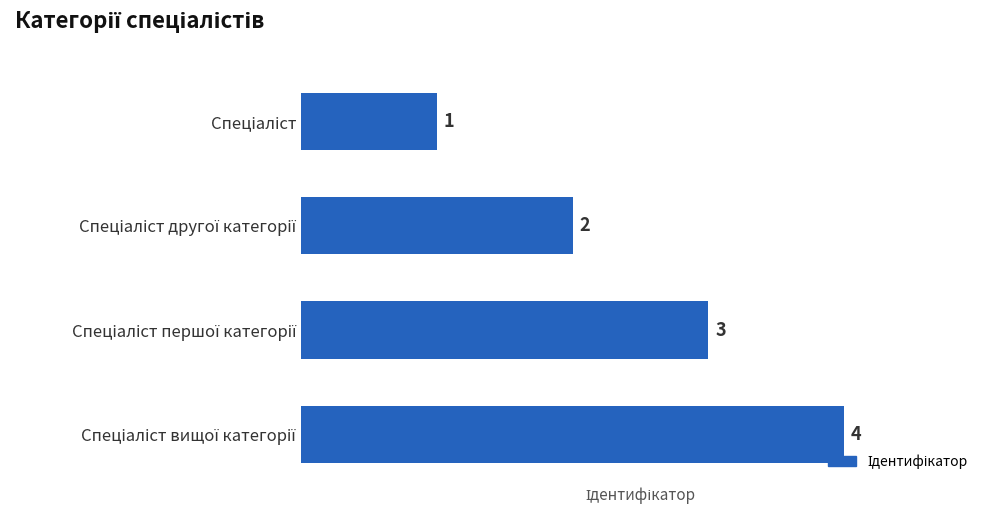

What is the value of the 3rd bar from the top?

3